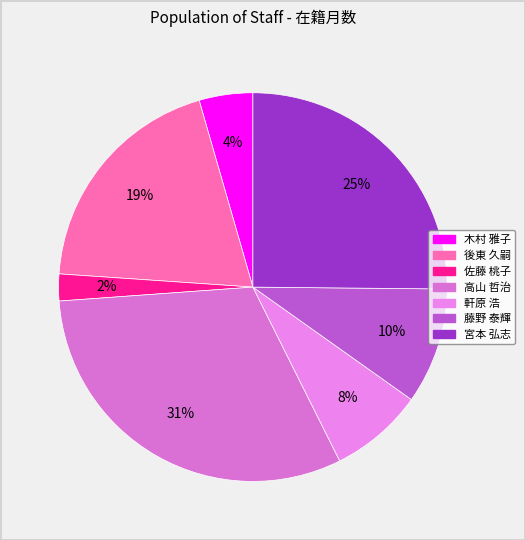

Approximately how many times larger is the value at 木村 雅子 compared to 高山 哲治?

0.1